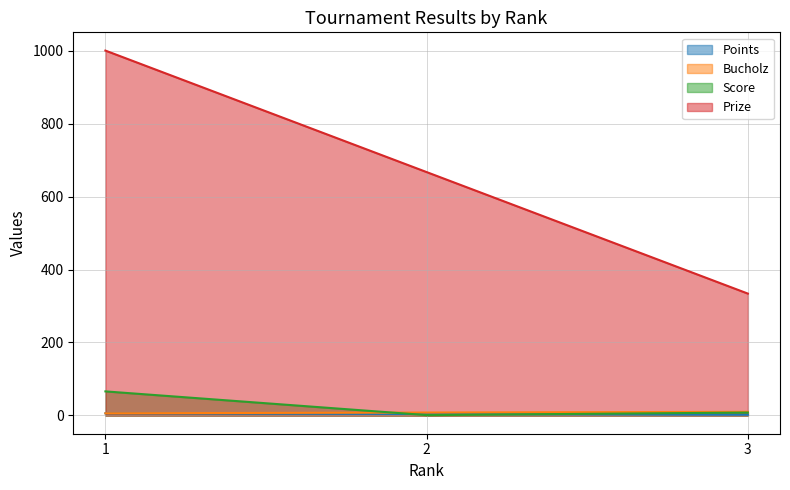

How many data points does each series have?

3